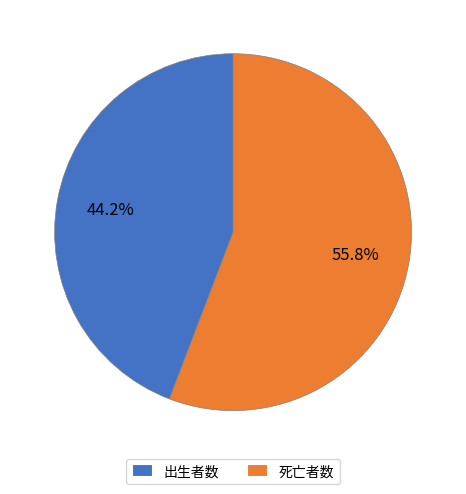

What is the total percentage of 死亡者数 and 出生者数?

100.0%